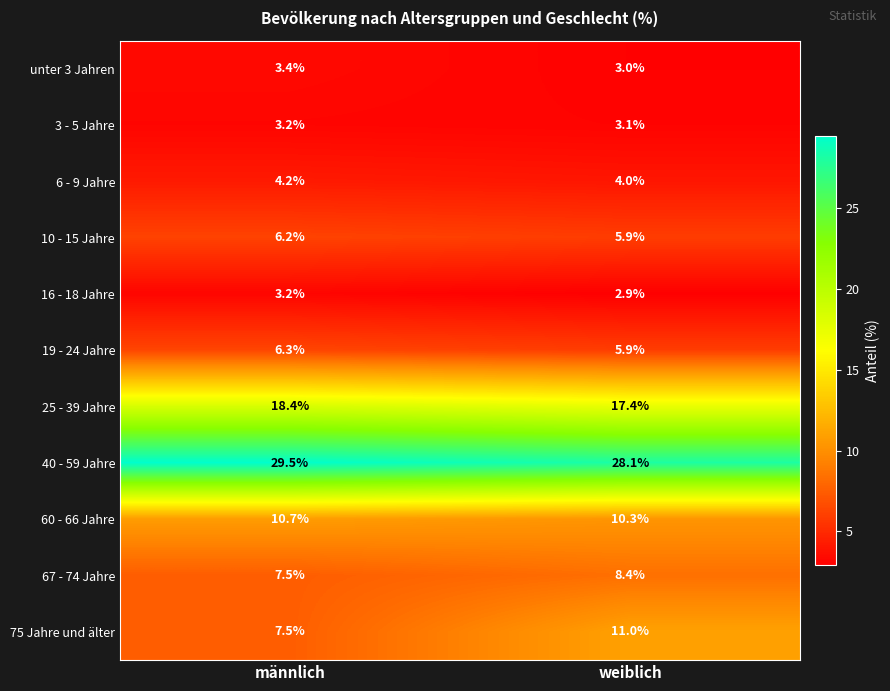

What is the average value of the 40 - 59 Jahre series?

28.8